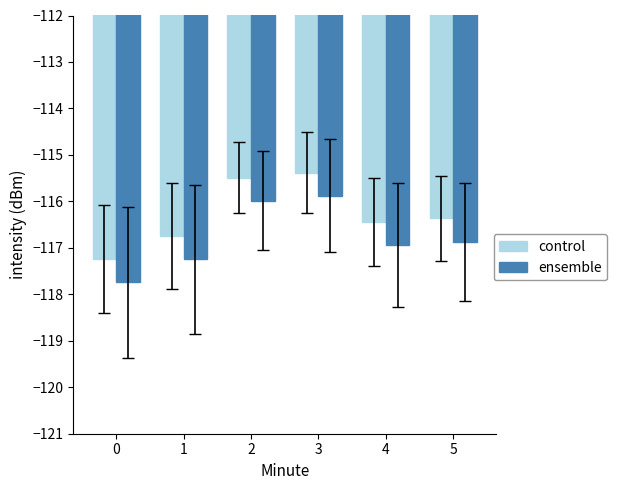

Reading left to right, extract all data points from this chart.

control: -117.2	-116.7	-115.5	-115.4	-116.4	-116.4
ensemble: -117.7	-117.2	-116.0	-115.9	-116.9	-116.9